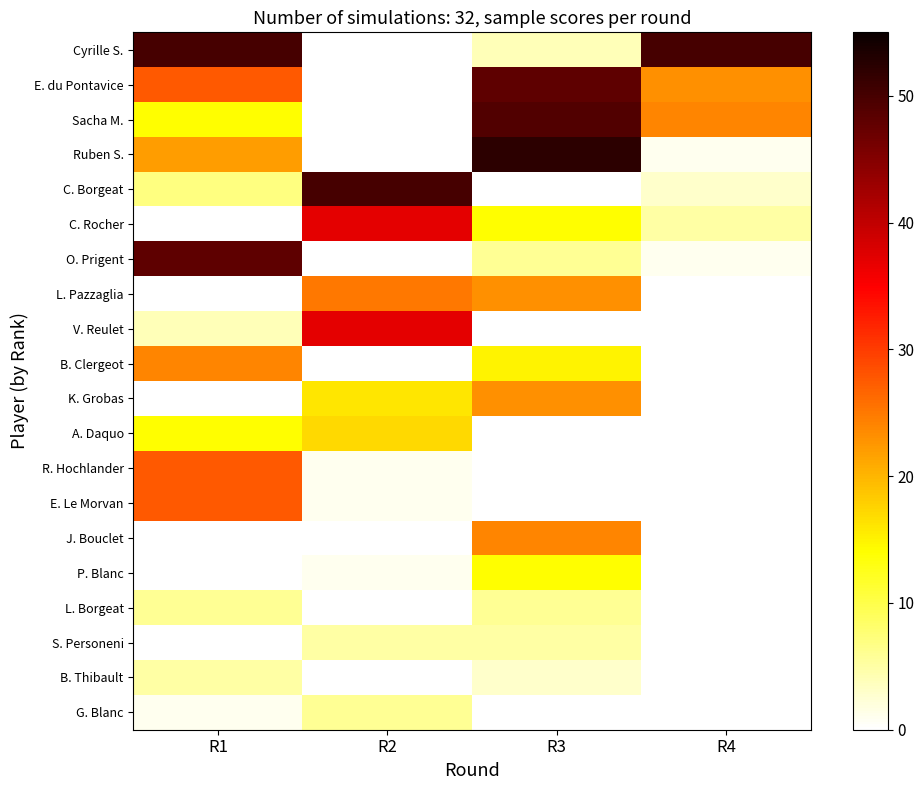

What is the sum of all K. Grobas values?

39.0